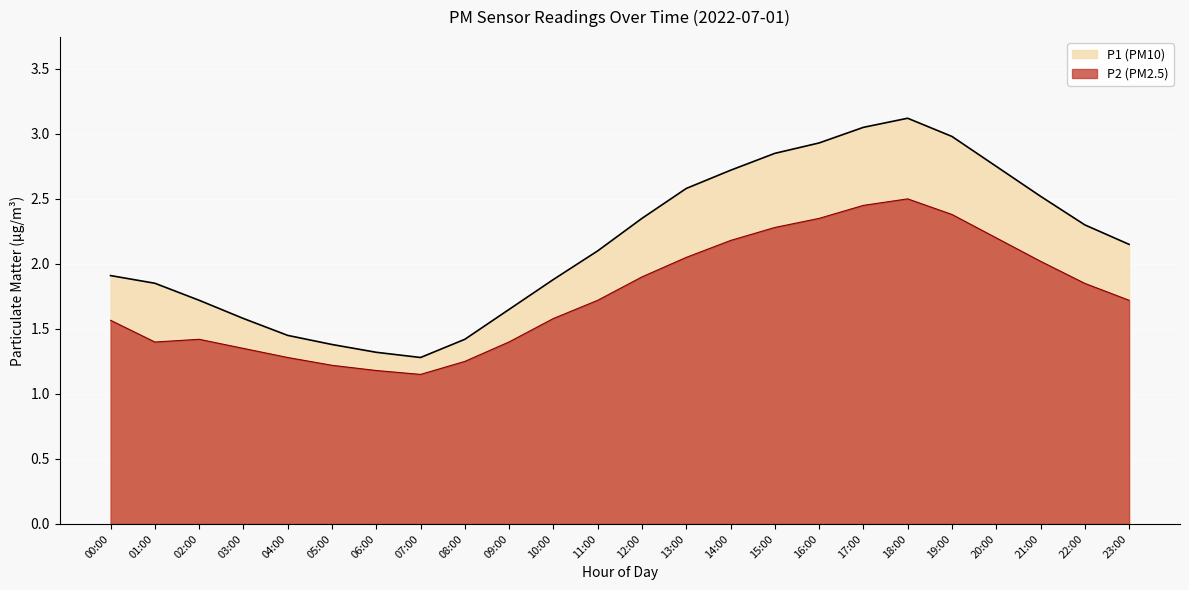

Which series changed the most between 11:00 and 17:00?

P1